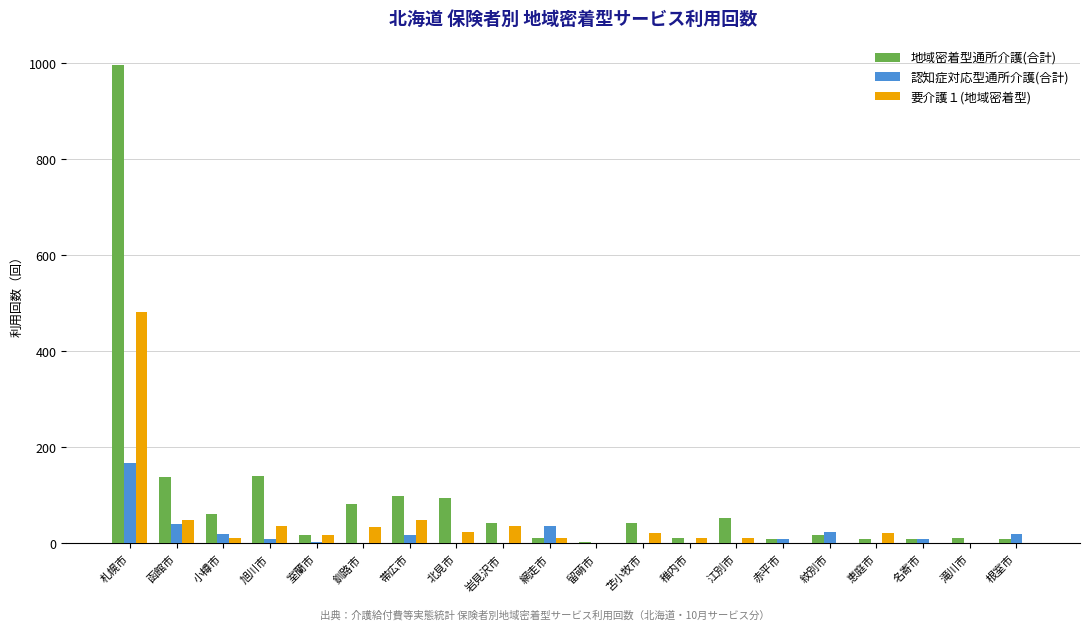

How many data points does each series have?

20